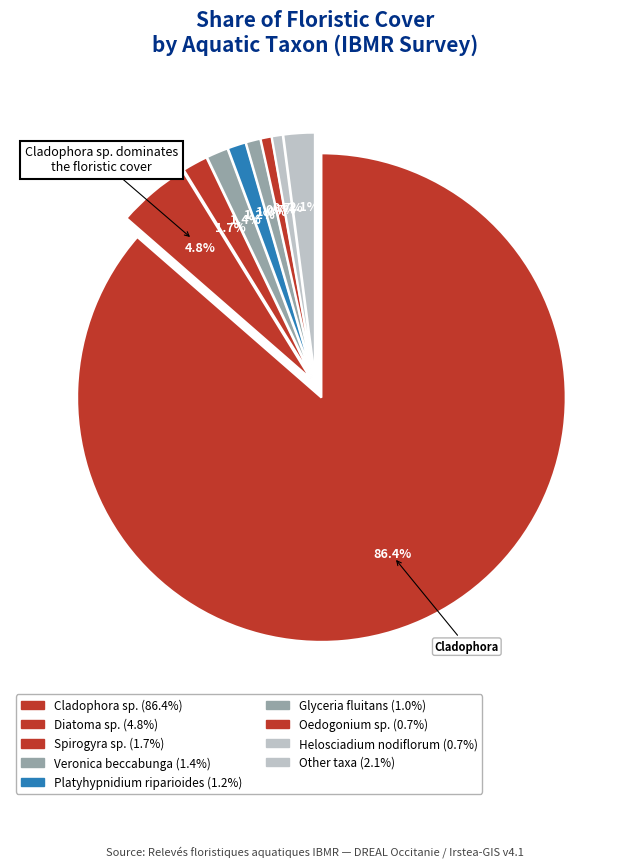

Count the number of slices in the pie.

9